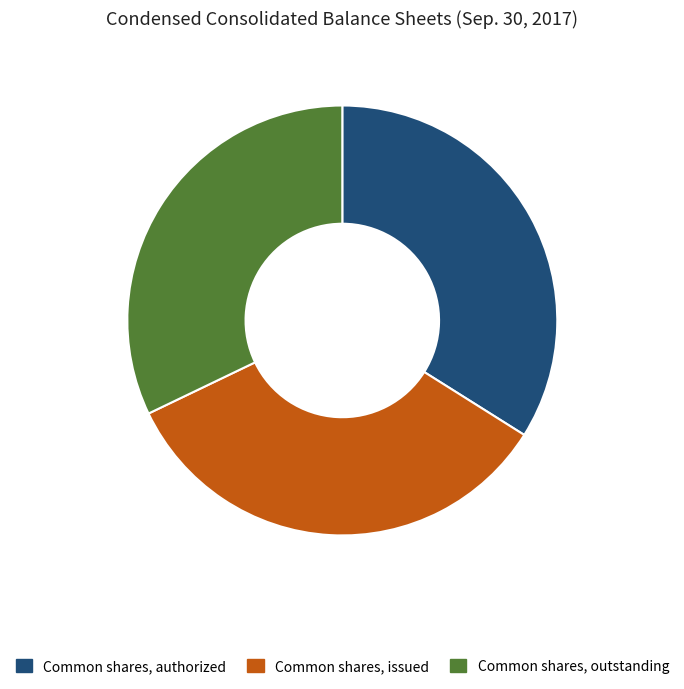

Do Common shares, authorized and Common shares, outstanding together represent more than half of the pie?

Yes